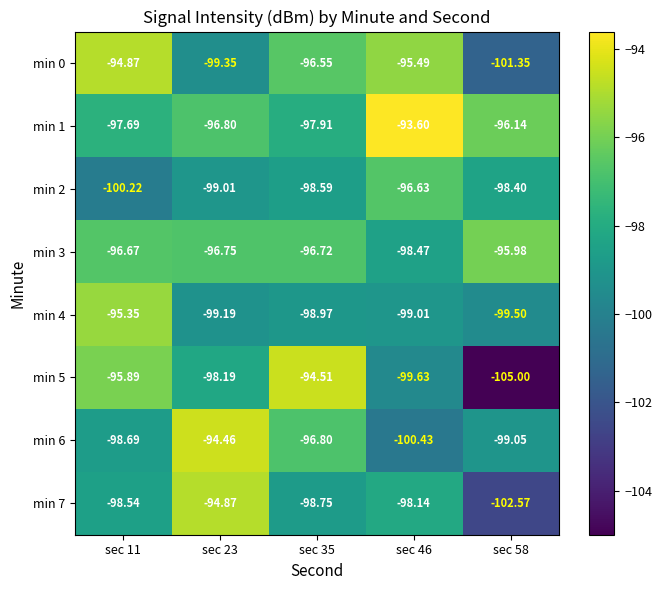

At sec 23, list the series in order from largest to smallest.

min 6, min 7, min 3, min 1, min 5, min 2, min 4, min 0